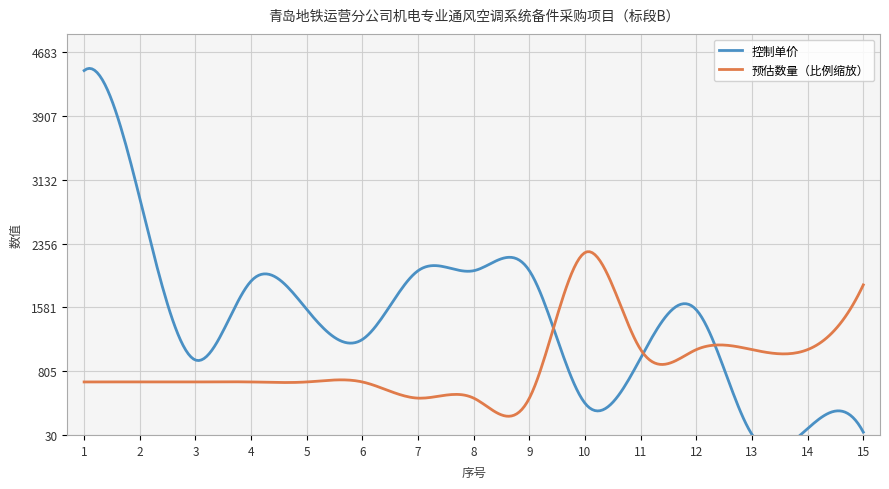

What is the difference between the maximum and minimum values in the 预估数量 series?

9